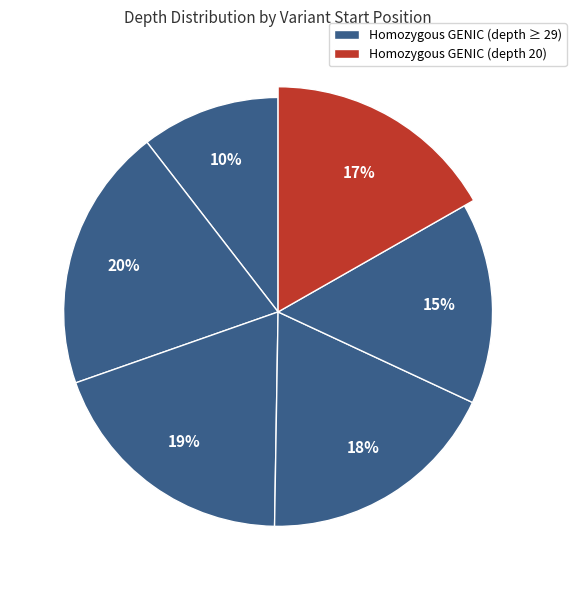

To the nearest percent, what is the average slice percentage?

17%